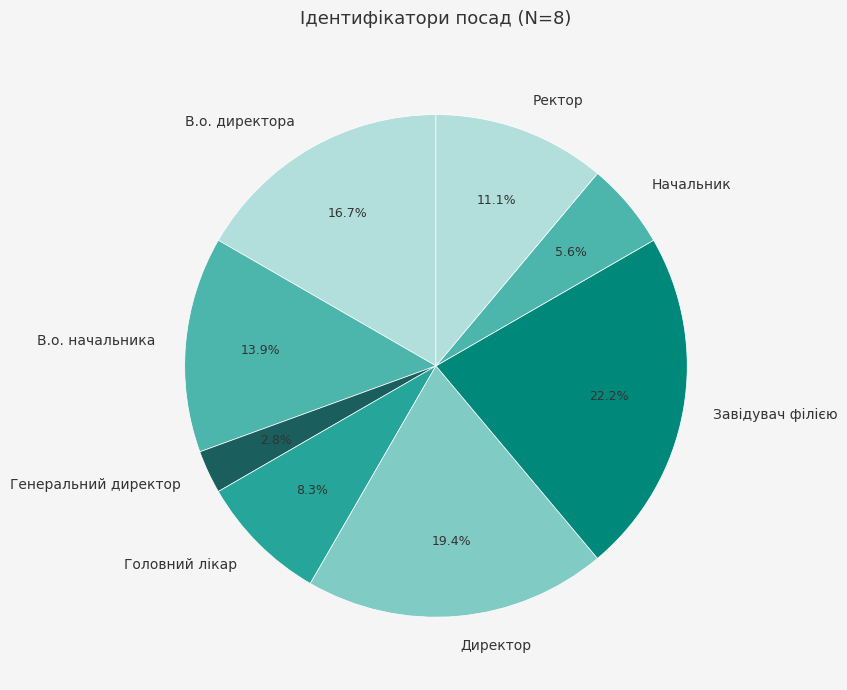

True or false: Ректор accounts for 1% of the total.

False